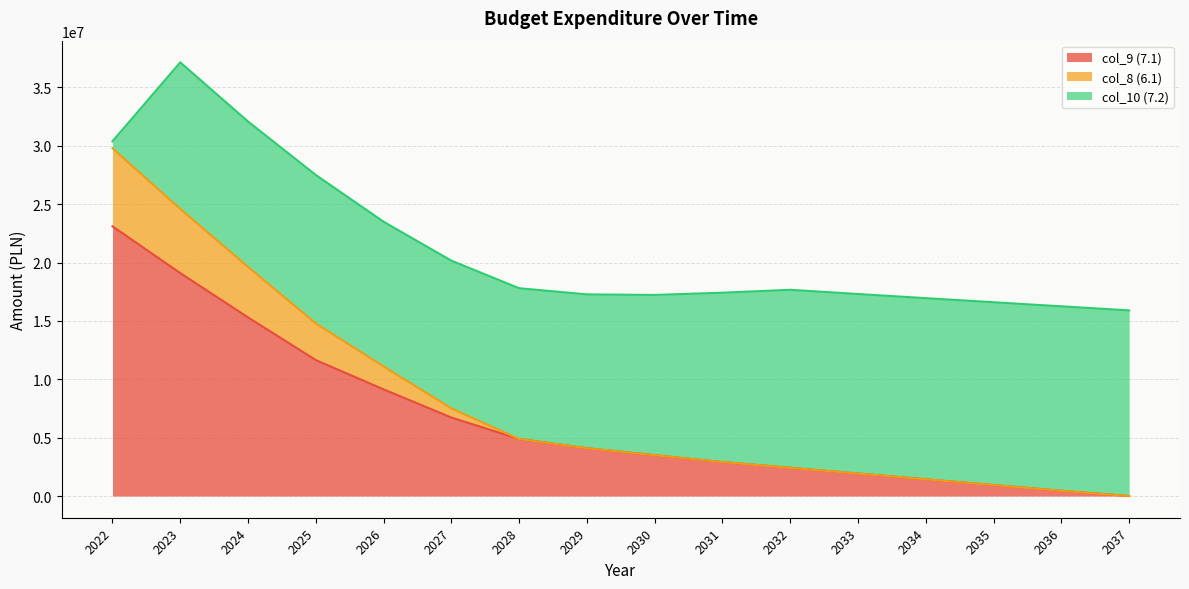

At which category is the sum across all series the highest?

2023